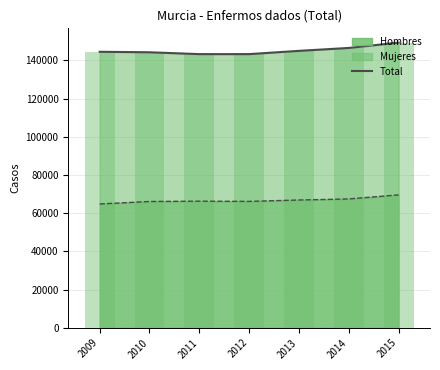

True or false: the data shows 144270 at 2010.

True